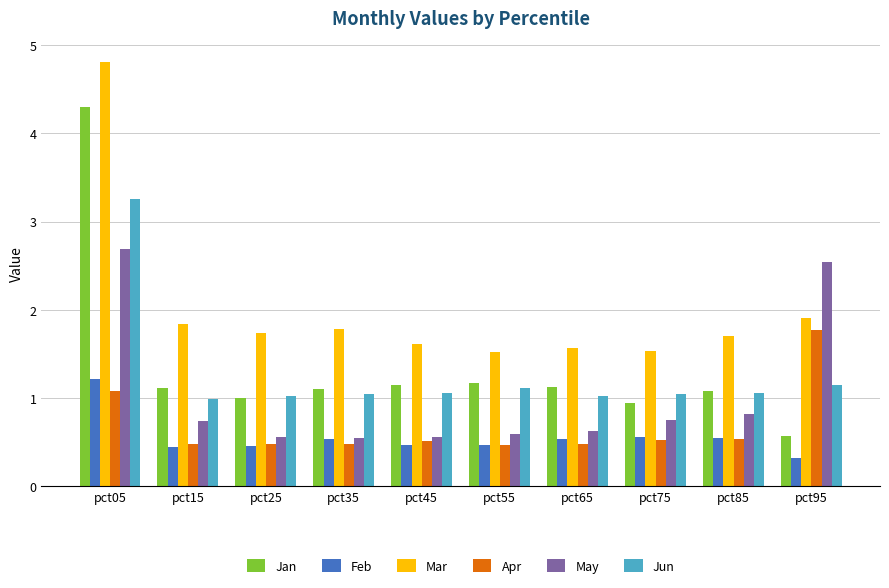

How many distinct data groups are displayed?

6